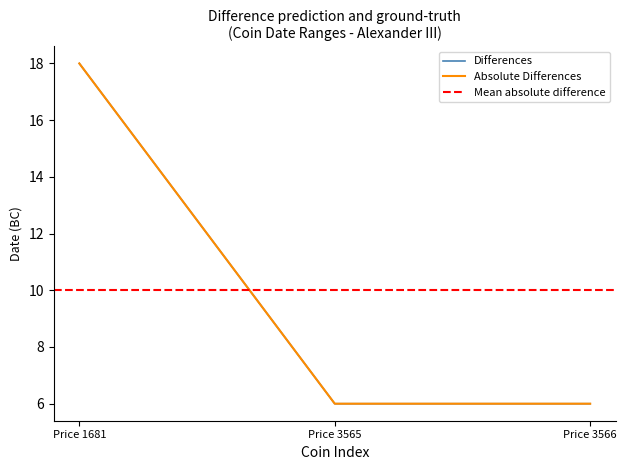

Does the chart display data point markers on the line(s)?

No